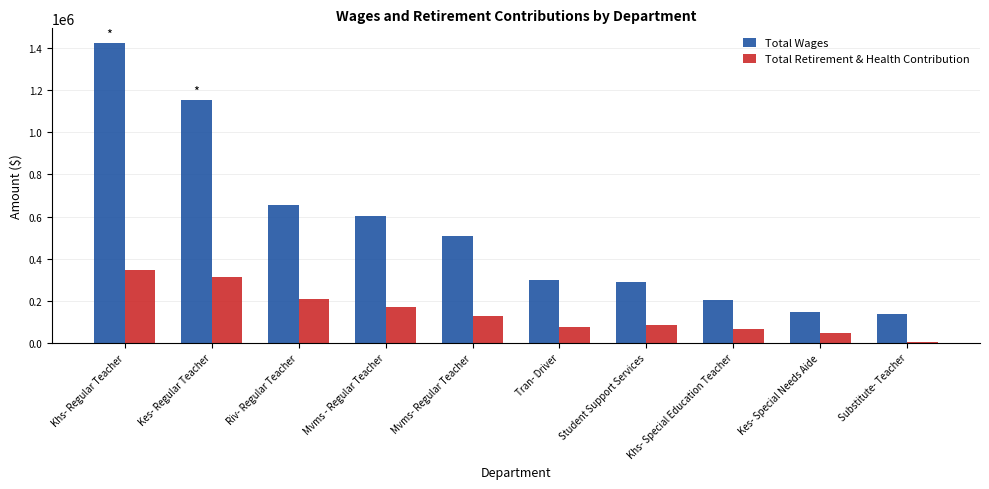

Which series has the widest spread of values?

Total Wages